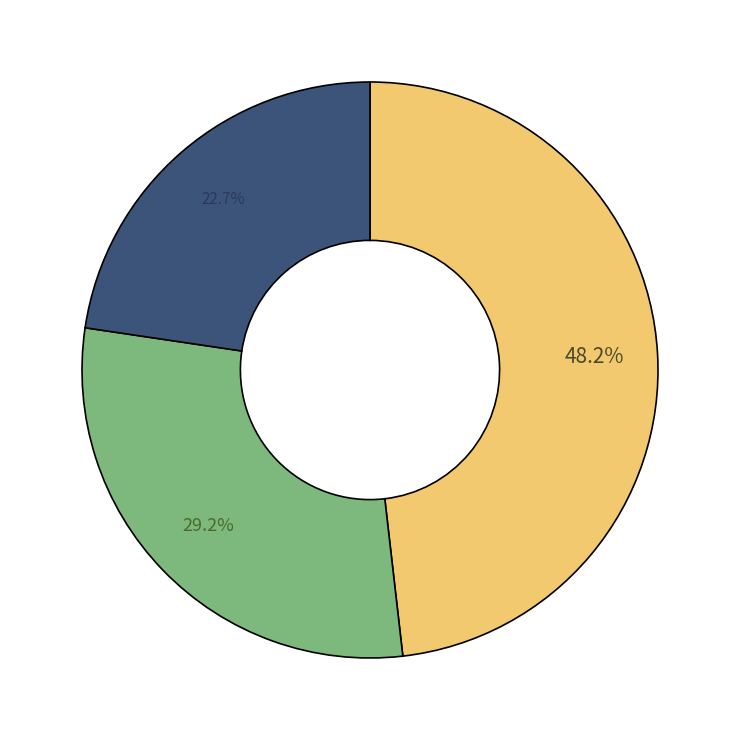

Is there a majority slice in this chart?

No